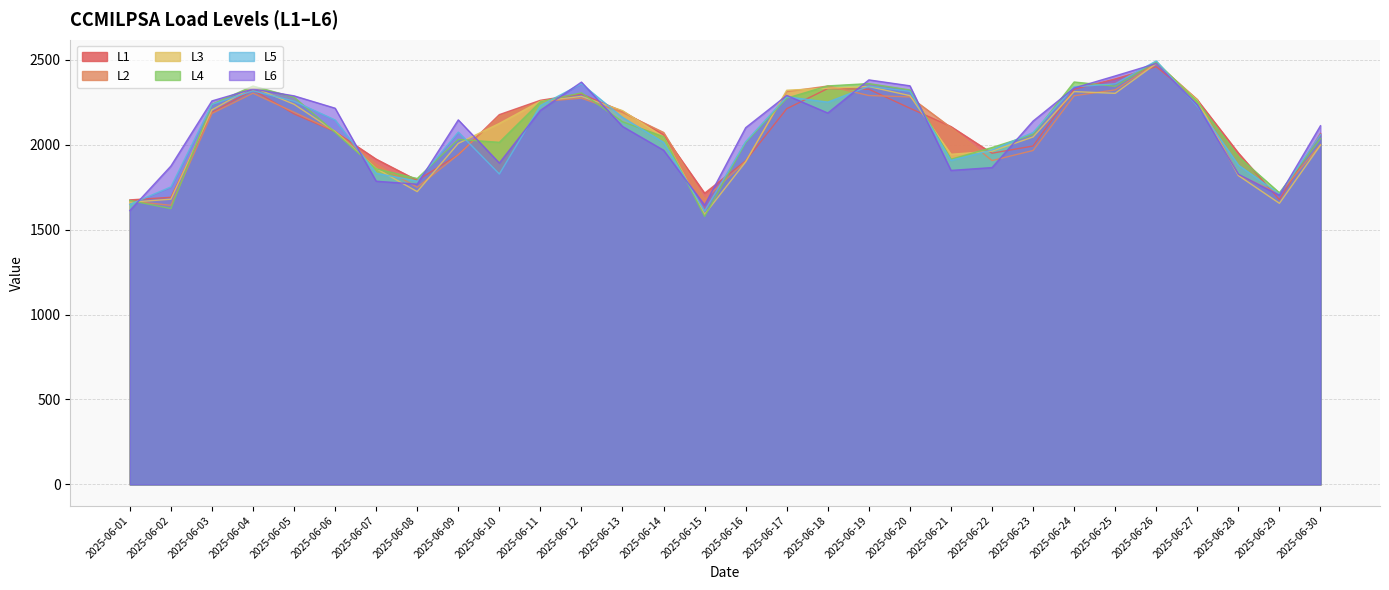

Reading left to right, list all the values displayed in this chart.

L1: 1675.1	1690.4	2190.2	2322.5	2181.8	2076.8	1915.1	1790.4	1940.6	2177.2	2261.6	2298.9	2196.0	2059.7	1714.6	1905.3	2212.0	2330.9	2326.8	2215.0	2106.9	1950.0	1992.4	2326.5	2387.3	2459.3	2264.0	1951.5	1676.3	2066.2
L2: 1668.7	1643.1	2184.1	2303.4	2191.2	2079.1	1885.0	1749.4	1941.4	2167.9	2253.4	2274.2	2189.5	2072.4	1679.1	1902.1	2312.6	2345.7	2289.8	2281.5	2101.1	1906.7	1965.9	2288.1	2323.1	2480.8	2266.1	1821.5	1711.5	2000.9
L3: 1661.1	1679.3	2205.0	2339.0	2238.2	2078.0	1859.9	1723.8	2007.7	2125.6	2256.2	2284.5	2200.7	2046.3	1590.0	1899.0	2320.8	2332.6	2342.4	2289.1	1943.7	1962.0	2045.7	2312.8	2302.6	2477.9	2261.7	1818.7	1655.0	1997.6
L4: 1671.9	1623.9	2238.1	2345.3	2279.9	2072.7	1858.0	1801.0	2031.4	2014.1	2252.8	2305.6	2135.2	2047.3	1578.1	2013.1	2274.2	2346.3	2359.9	2322.5	1914.5	1983.5	2060.5	2369.4	2344.5	2487.7	2254.6	1929.9	1717.1	2036.8
L5: 1648.6	1751.5	2237.2	2317.6	2256.2	2145.4	1832.3	1785.3	2074.2	1827.6	2230.7	2358.8	2160.8	2013.9	1609.3	2017.9	2282.2	2250.9	2343.9	2314.1	1907.9	1969.0	2072.2	2341.1	2358.6	2493.6	2227.0	1879.9	1709.5	2060.1
L6: 1612.2	1874.2	2257.9	2328.1	2287.7	2215.0	1785.1	1767.5	2146.2	1892.2	2202.4	2368.7	2107.5	1967.6	1643.8	2100.4	2290.1	2186.7	2381.7	2346.9	1848.7	1865.4	2139.2	2333.8	2405.0	2478.1	2234.5	1826.0	1702.6	2111.7